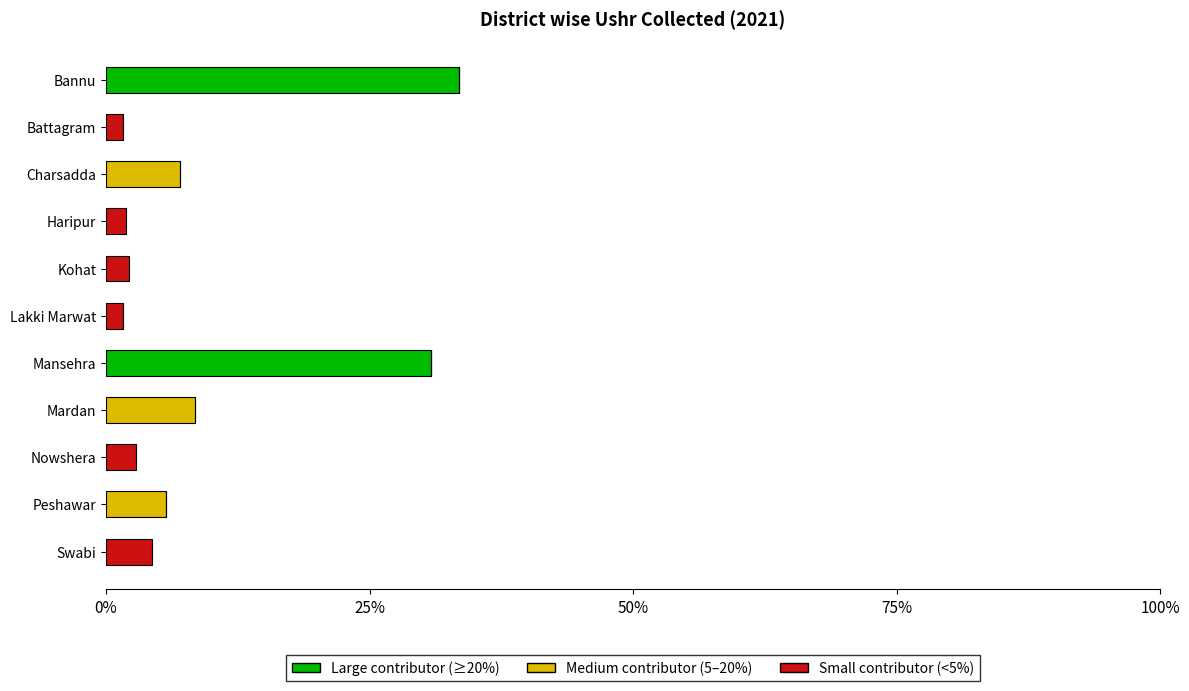

What is the sum of all Large contributor (≥20%) values?

64.3